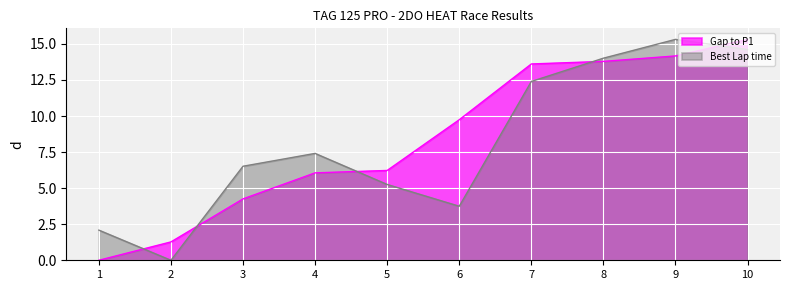

Rank the categories by Best Lap time value from lowest to highest.

2, 1, 6, 5, 3, 4, 7, 8, 10, 9